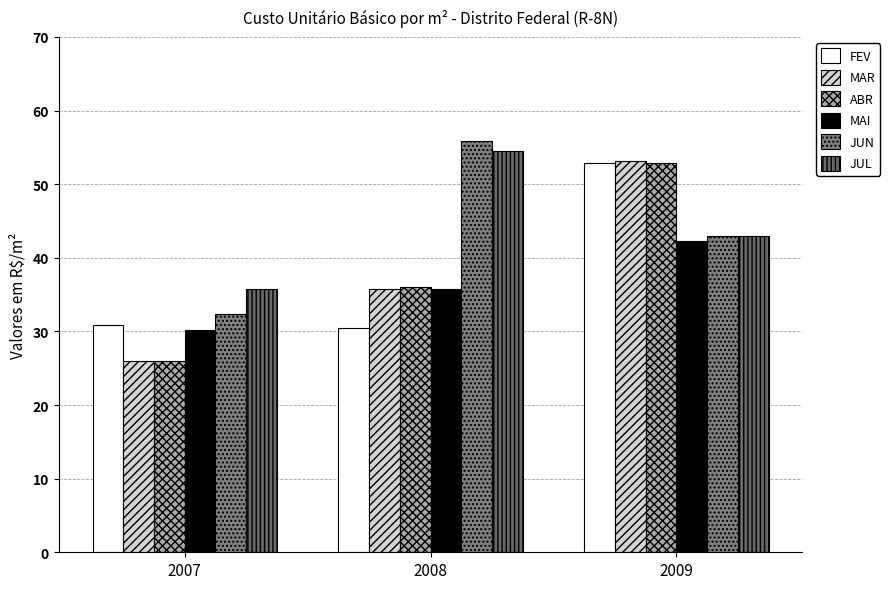

Is the value of FEV at 2007 greater than the value of MAR at 2009?

No